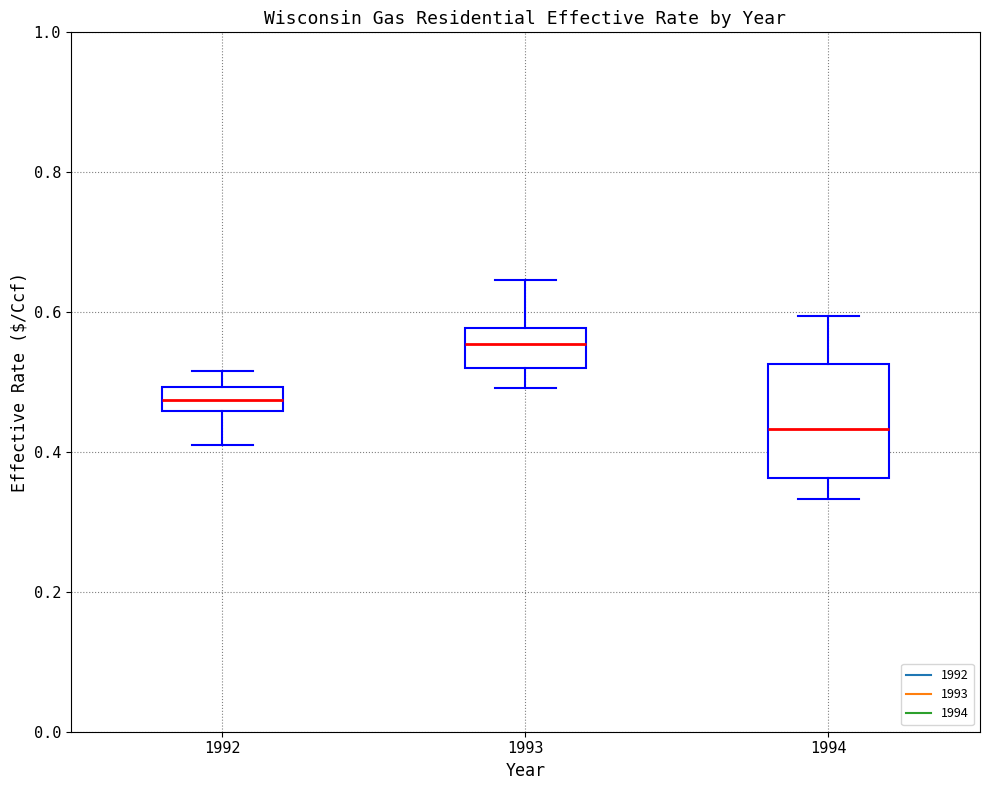

Reading left to right, read every box against the y-axis: the position of its median line, the range the box covers, and the ends of its whiskers. The values are not printed on the chart, so give them approximately, as read against the axis.

1992: median 0.48, box 0.46 to 0.50, whiskers 0.40 to 0.52
1993: median 0.56, box 0.52 to 0.58, whiskers 0.50 to 0.64
1994: median 0.44, box 0.36 to 0.52, whiskers 0.34 to 0.60